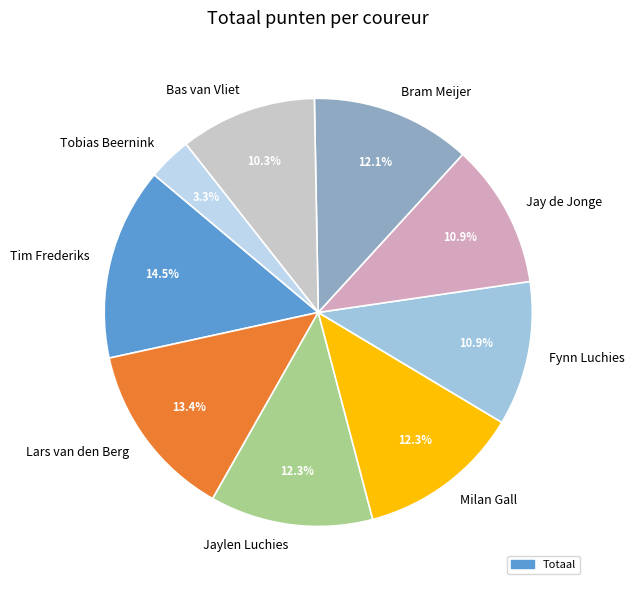

To the nearest percent, what is the combined percentage of Milan Gall and Bas van Vliet?

23%